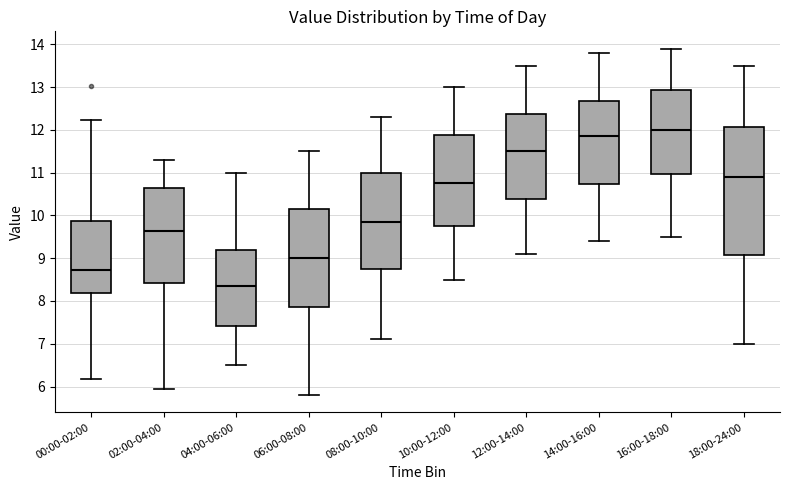

Reading left to right, read every box against the y-axis: the position of its median line, the range the box covers, and the ends of its whiskers. The values are not printed on the chart, so give them approximately, as read against the axis.

00:00-02:00: median 8.7, box 8.2 to 9.9, whiskers 6.2 to 12.2
02:00-04:00: median 9.6, box 8.4 to 10.6, whiskers 5.9 to 11.3
04:00-06:00: median 8.4, box 7.4 to 9.2, whiskers 6.5 to 11.0
06:00-08:00: median 9.0, box 7.9 to 10.2, whiskers 5.8 to 11.5
08:00-10:00: median 9.9, box 8.8 to 11.0, whiskers 7.1 to 12.3
10:00-12:00: median 10.8, box 9.8 to 11.9, whiskers 8.5 to 13.0
12:00-14:00: median 11.5, box 10.4 to 12.4, whiskers 9.1 to 13.5
14:00-16:00: median 11.9, box 10.7 to 12.7, whiskers 9.4 to 13.8
16:00-18:00: median 12.0, box 11.0 to 12.9, whiskers 9.5 to 13.9
18:00-24:00: median 10.9, box 9.1 to 12.1, whiskers 7.0 to 13.5